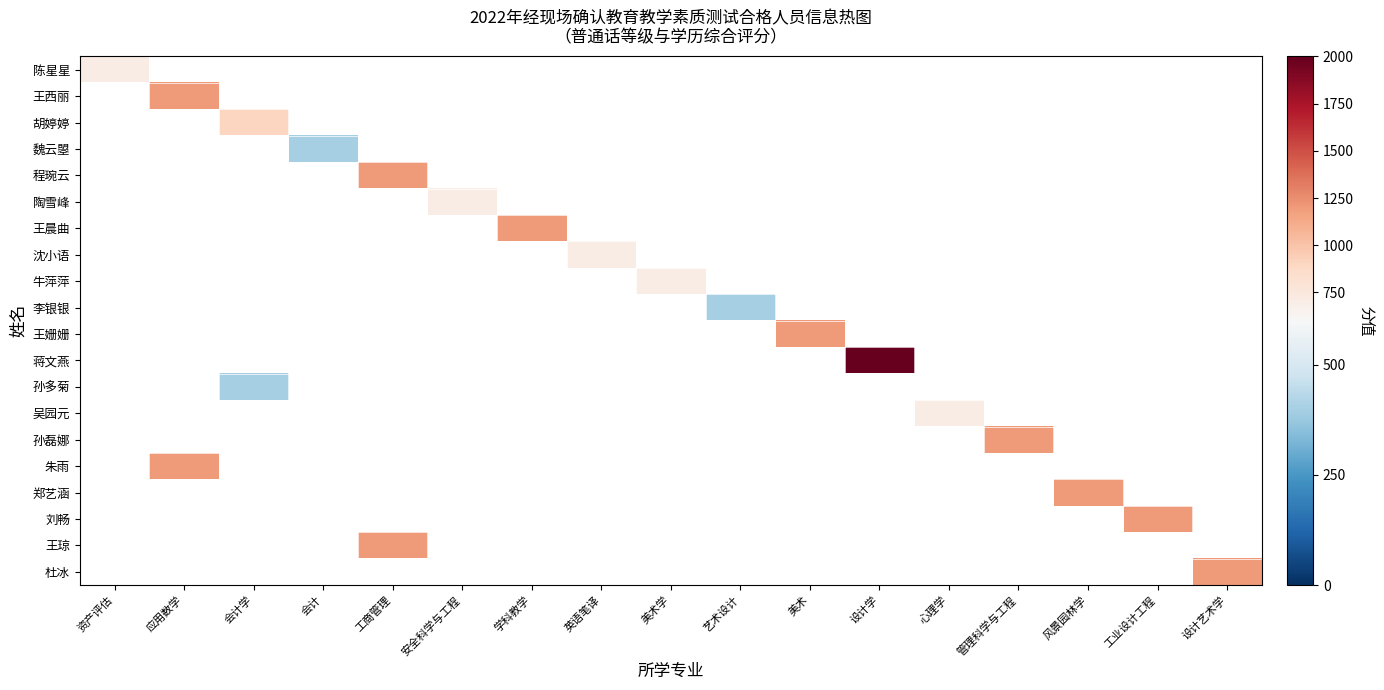

Which has a higher value, 工业设计工程 or 会计学?

会计学